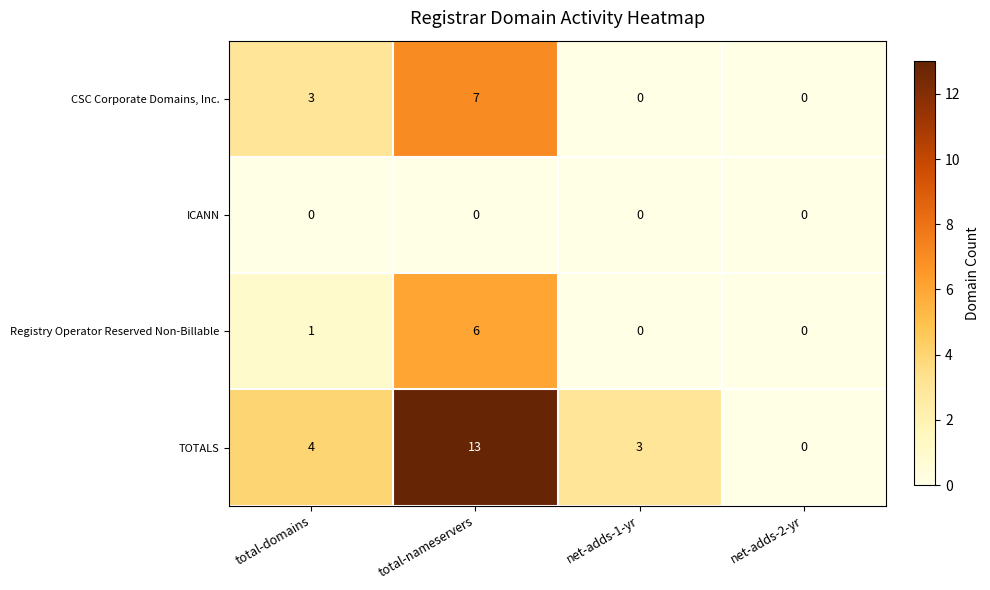

Reading right to left, extract all data points from this chart.

CSC Corporate Domains, Inc.: 0	0	7	3
ICANN: 0	0	0	0
Registry Operator Reserved Non-Billable: 0	0	6	1
TOTALS: 0	3	13	4